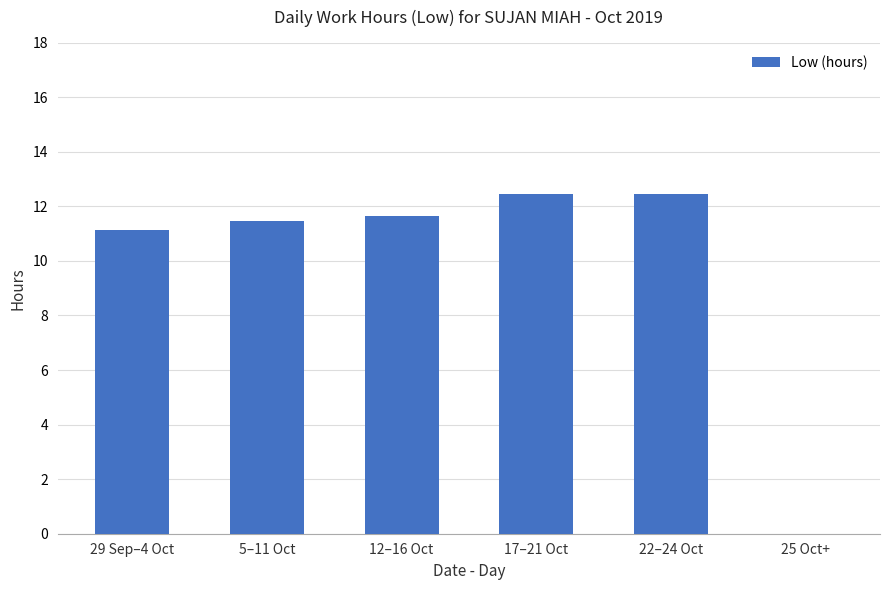

What is the sum of all values?

59.1